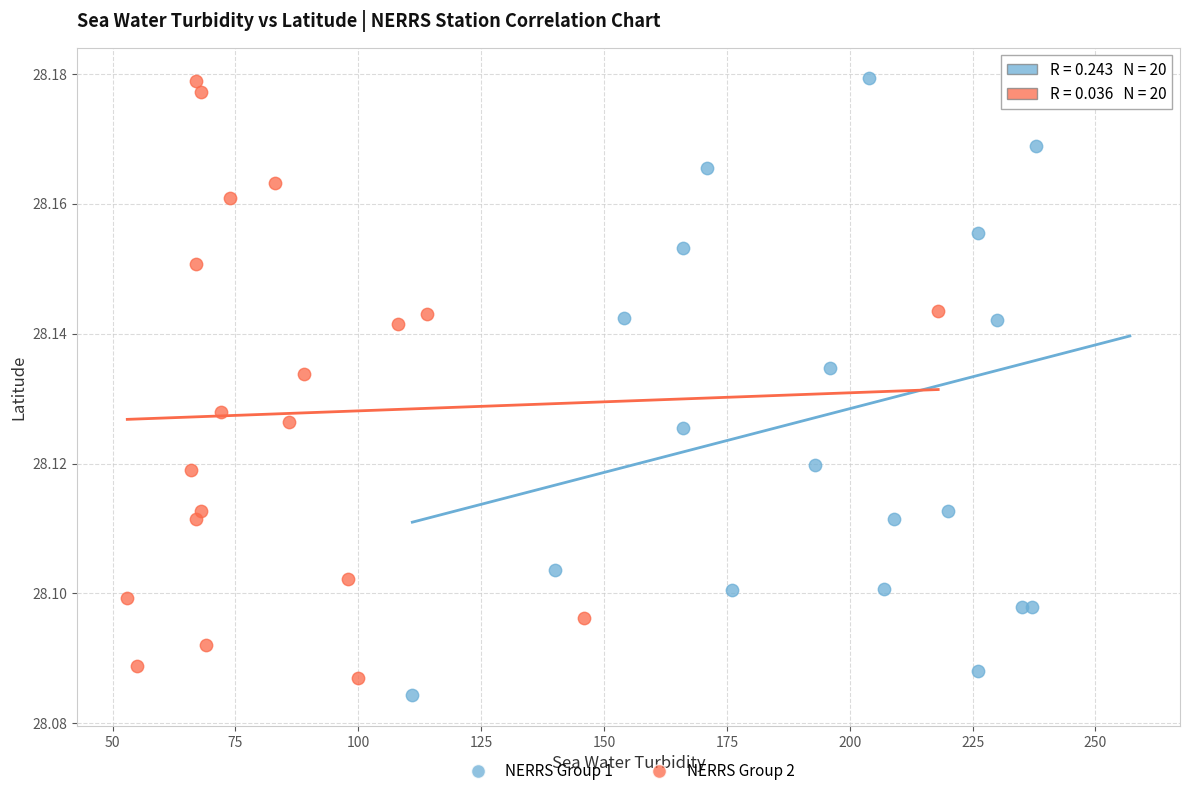

What are all the series names shown in the legend?

NERRS Group 1, NERRS Group 2